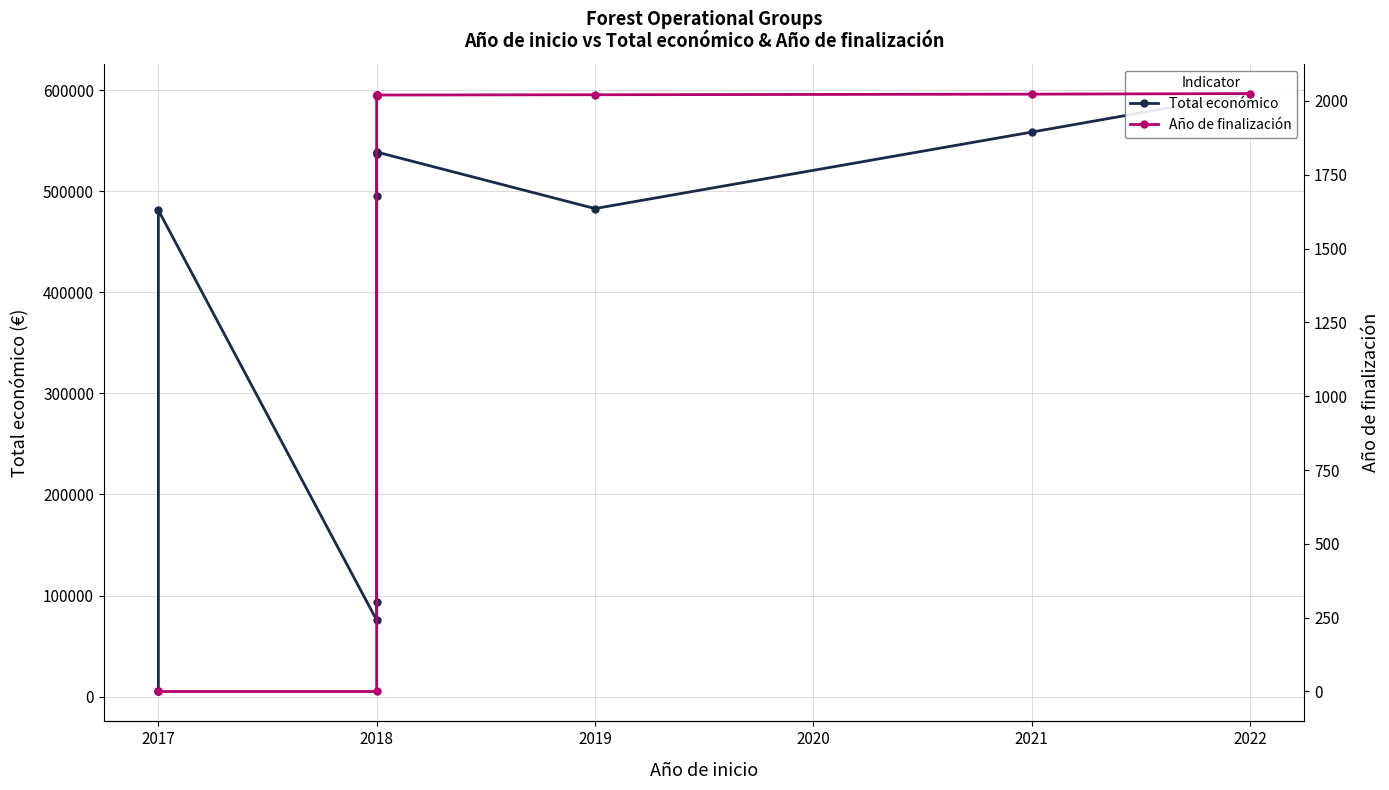

True or false: Año de finalización and Total económico cross at least once.

False